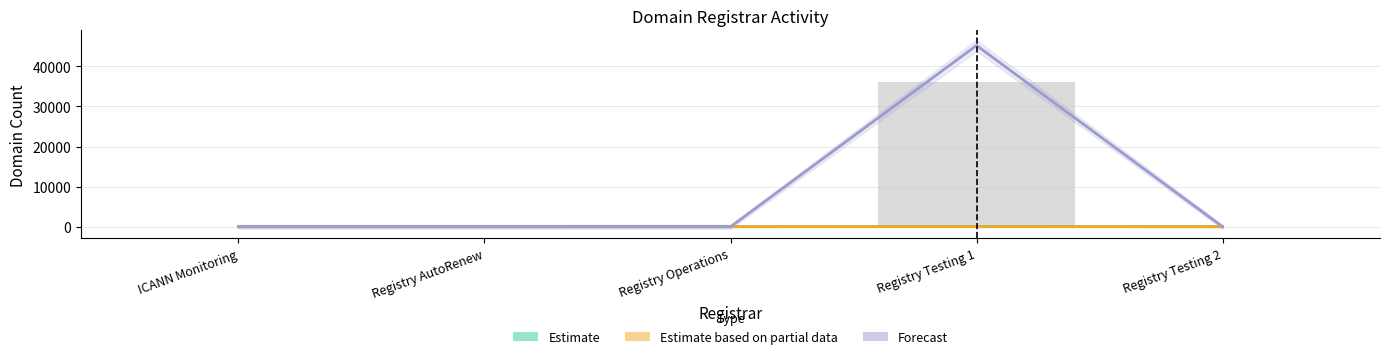

Reading right to left, list all the values displayed in this chart.

Estimate: 0	24	1	0	0
Estimate based on partial data: 0	0	6	0	0
Forecast: 0	45219	0	0	0